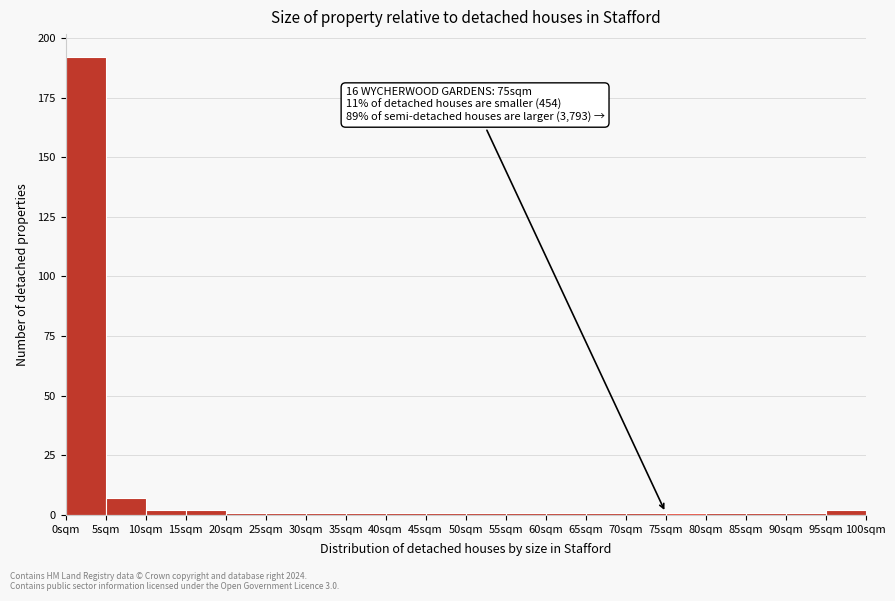

Which range on the x-axis has the tallest bar?

0 to 5